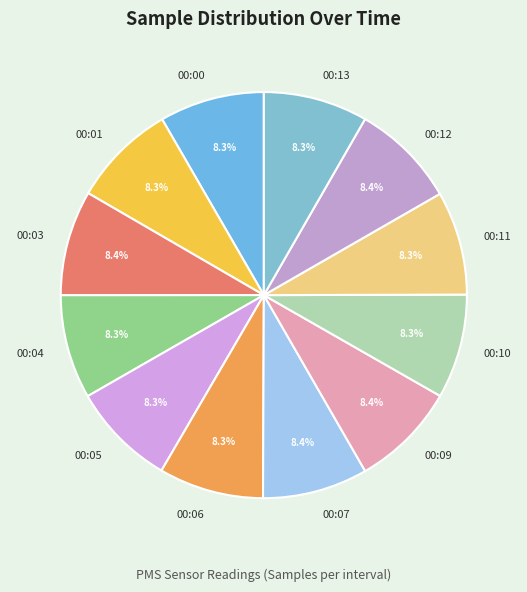

What percentage is the 00:04 slice, to the nearest percent?

8%